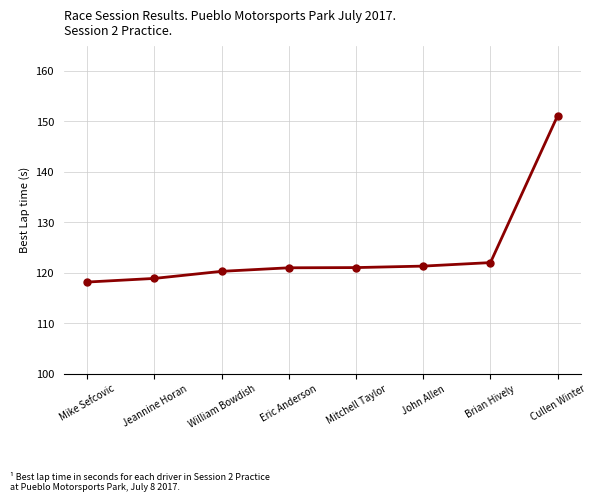

How many series are shown in this chart?

1